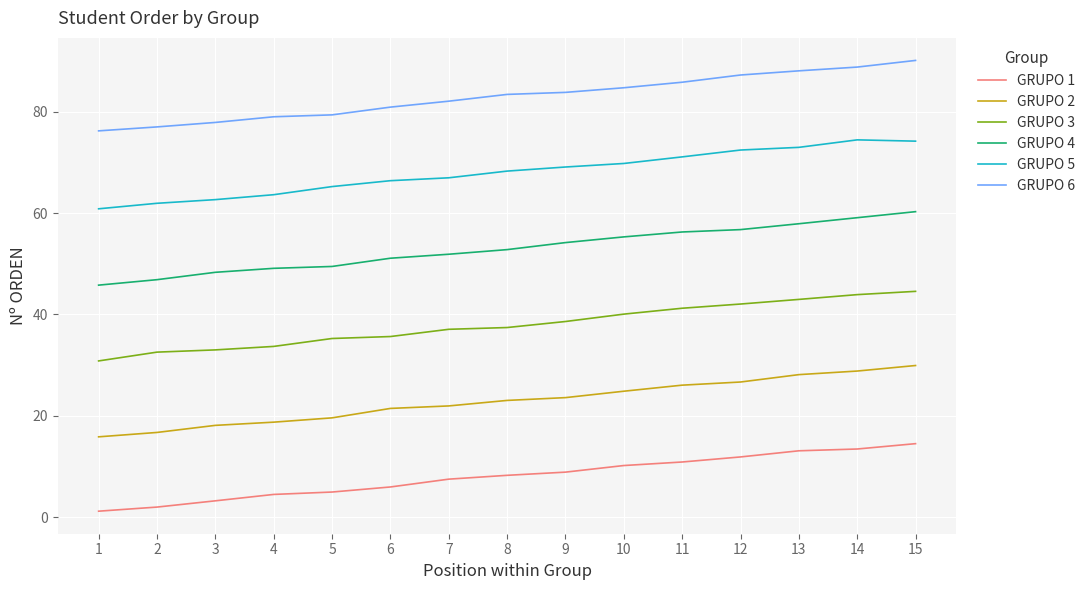

True or false: GRUPO 4 and GRUPO 3 intersect in this chart.

False